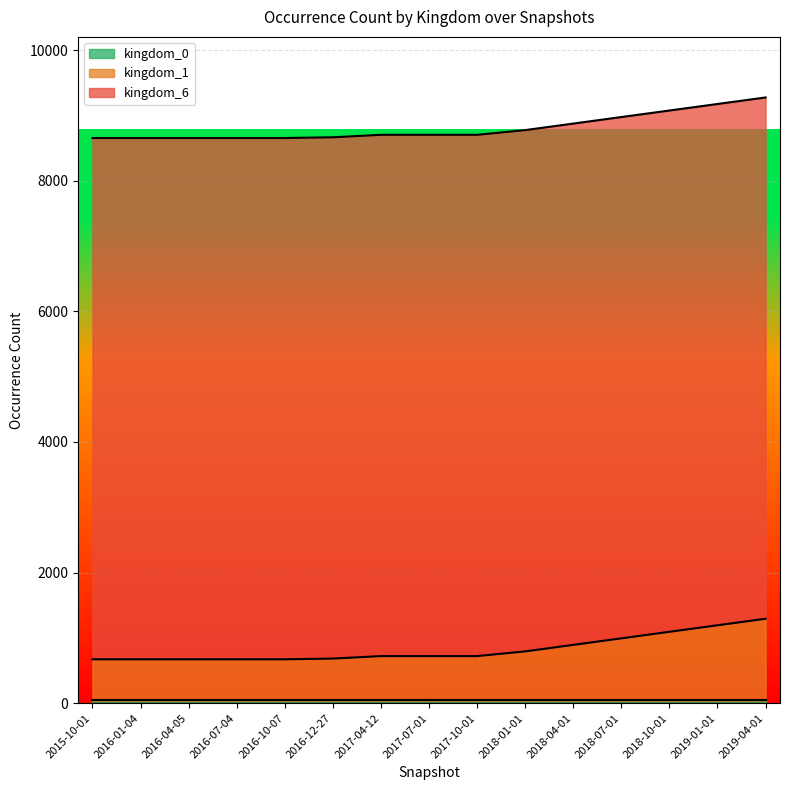

Is it true that kingdom_6 equals 7983 at 2018-01-01?

True